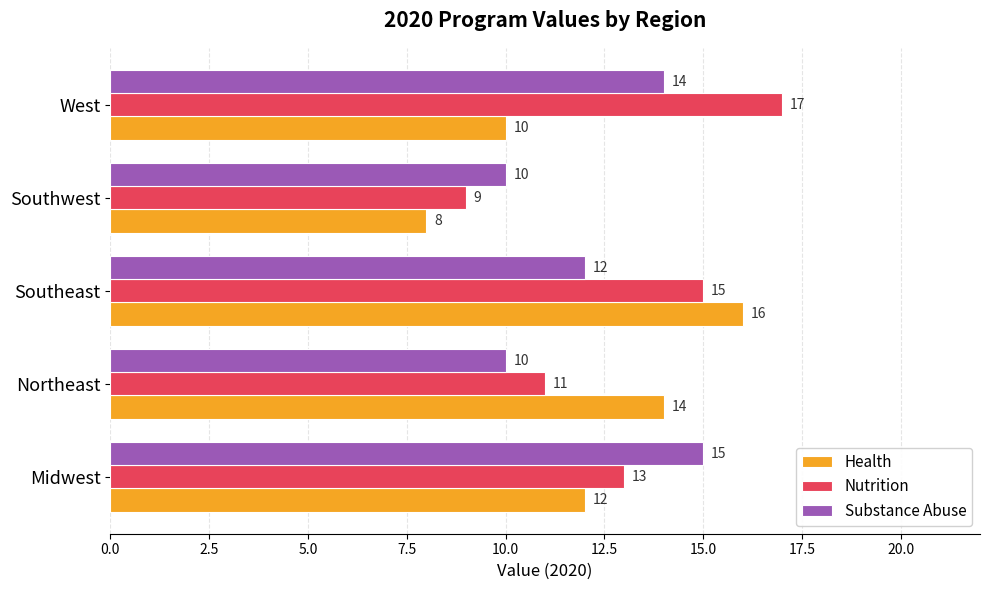

What is the spread (max minus min) of values at Northeast?

4